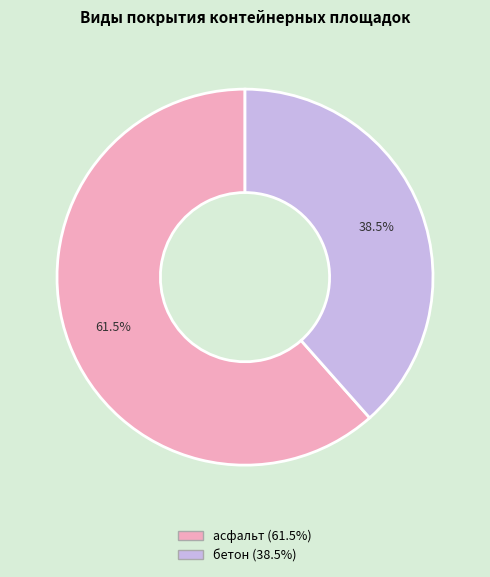

Rank the categories by value from highest to lowest.

асфальт, бетон